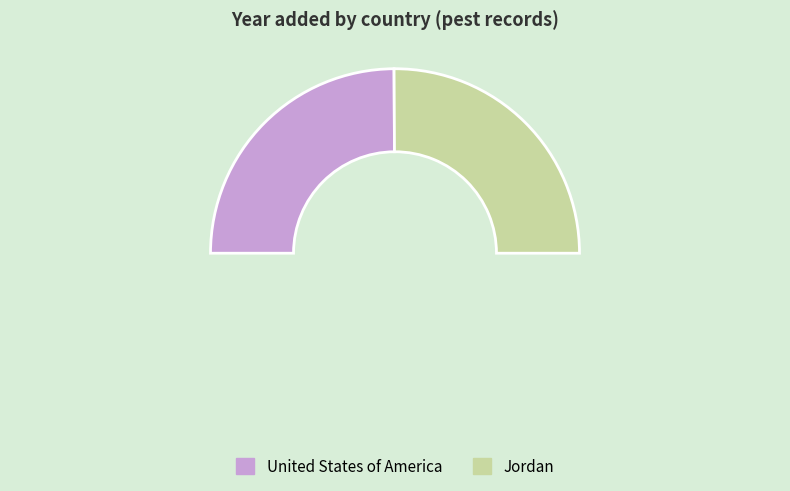

What percentage is NOT represented by Jordan?

49.8%